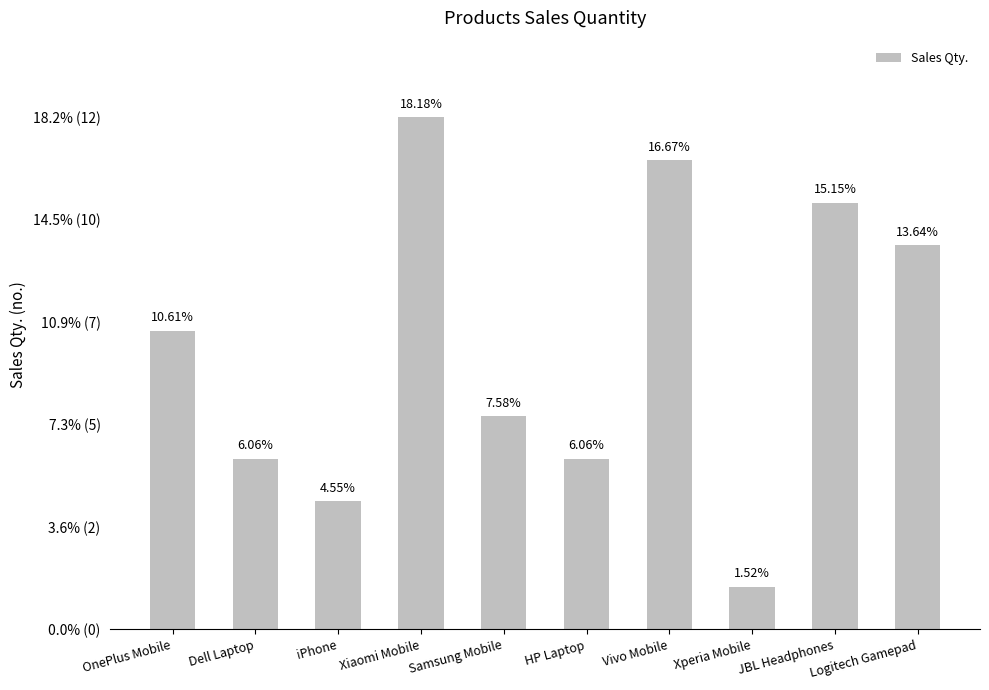

Which label corresponds to the smallest value in the chart?

Xperia Mobile